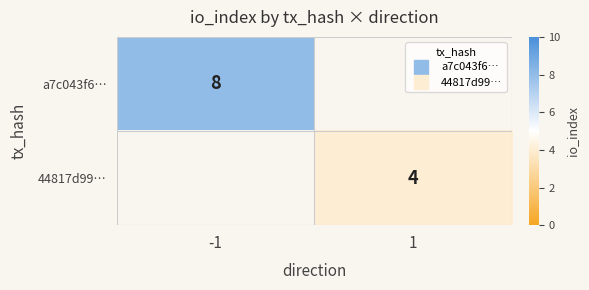

The value of a7c043f6… at -1 is 5.4. True or false?

False